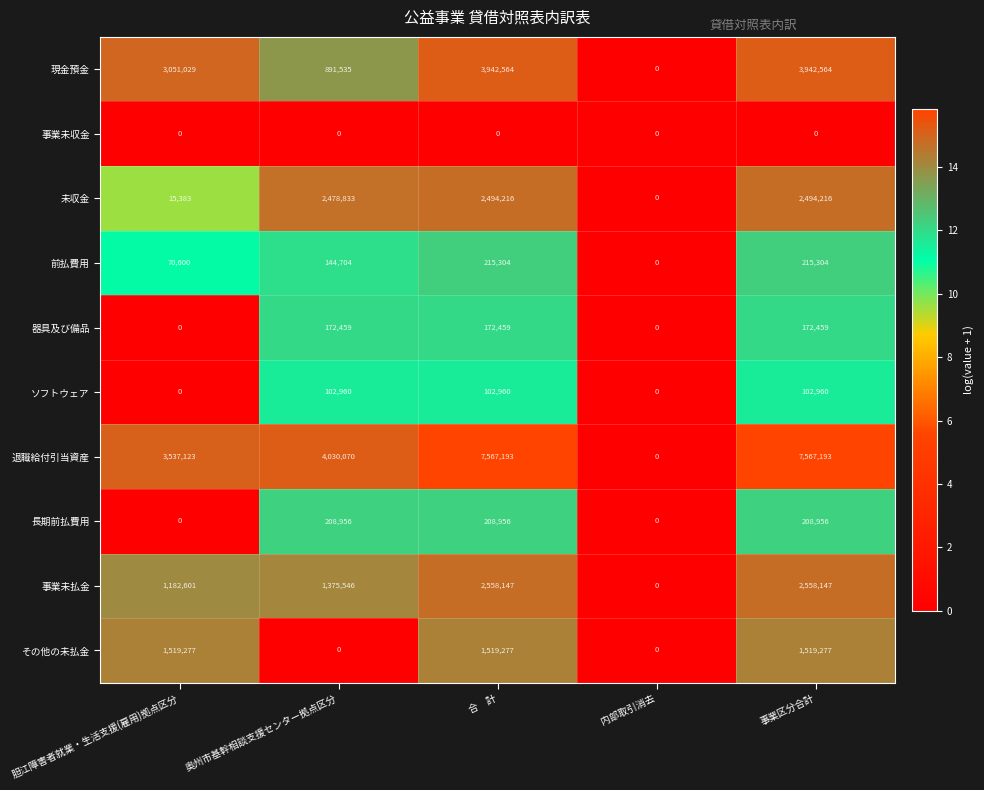

How many series are shown in this chart?

10